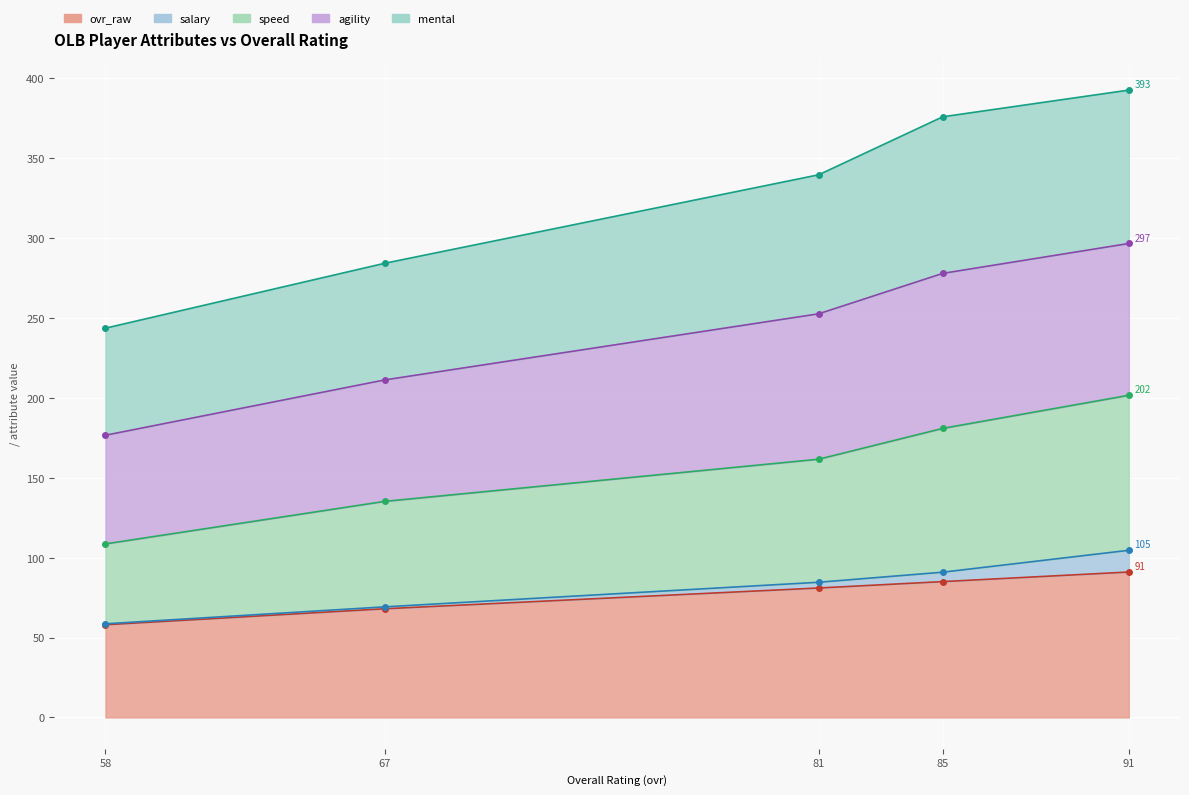

What is the difference between the maximum and minimum values in the mental series?

149.0